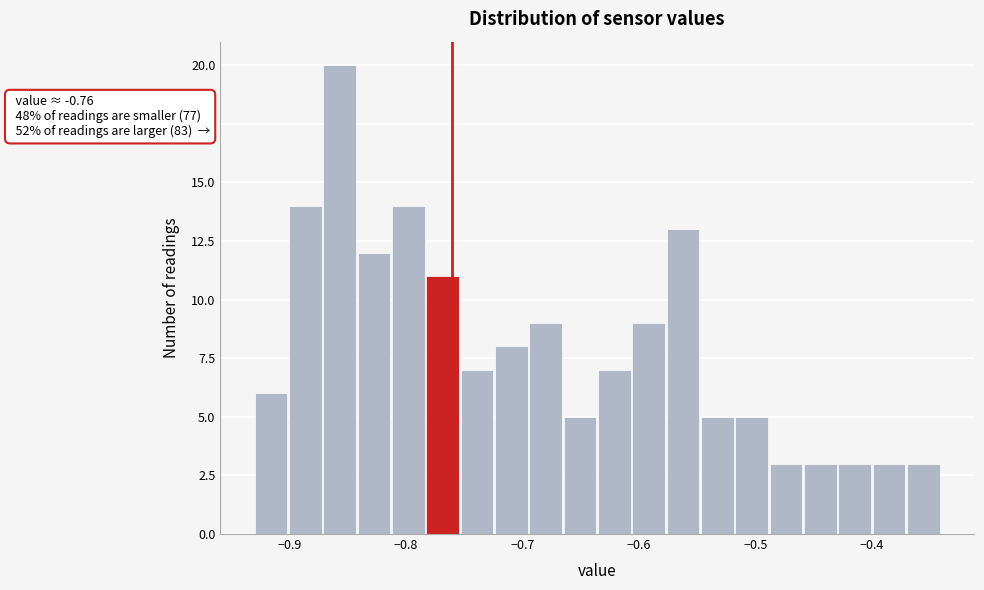

Read against the x-axis, roughly where is the centre of the tallest bar?

-0.86